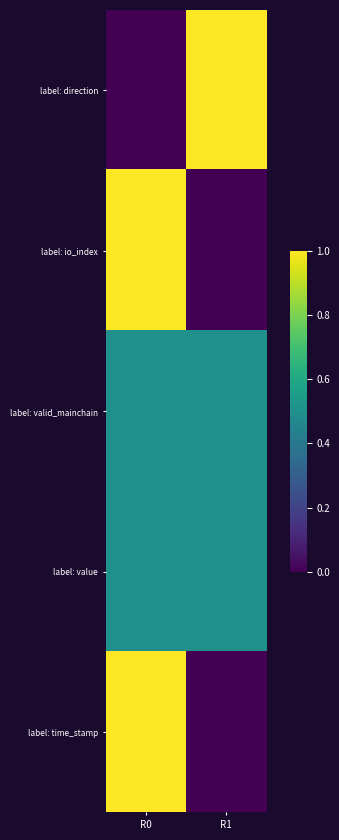

How many data points does each series have?

2